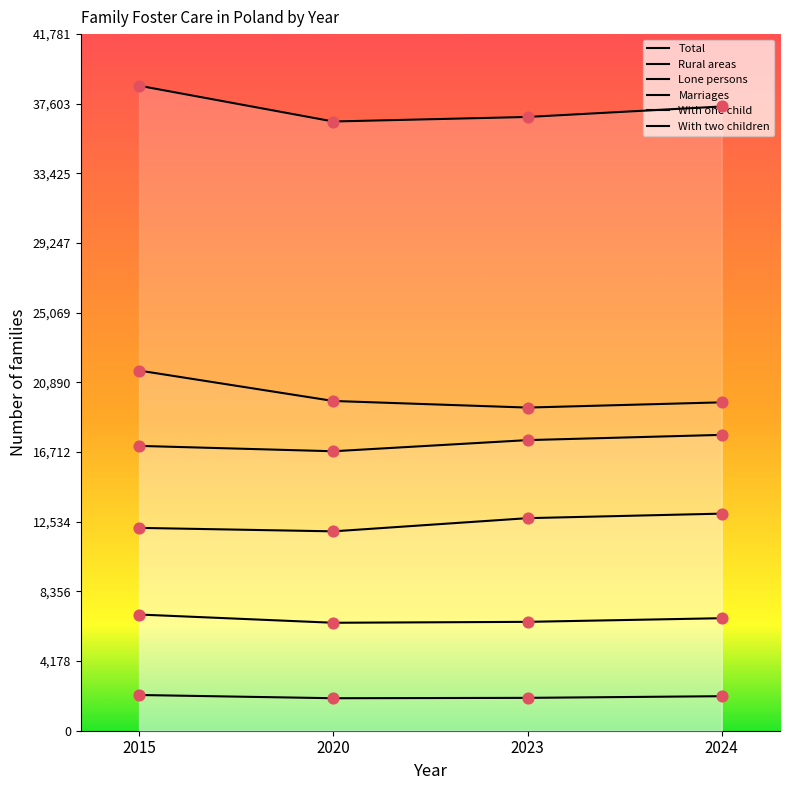

Which series contains the highest Y value?

Total